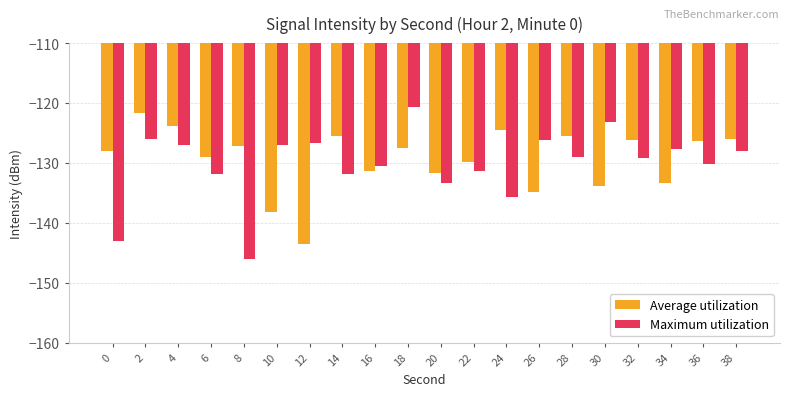

What is the approximate value of Maximum utilization at 36?

-130.3